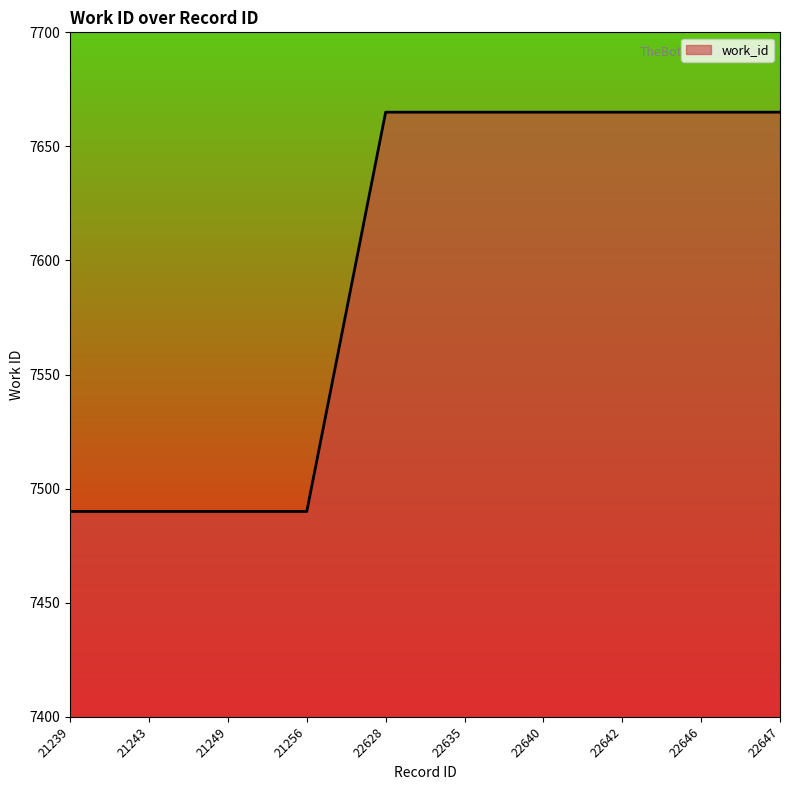

What is the difference between the values at 22646 and 21243?

175